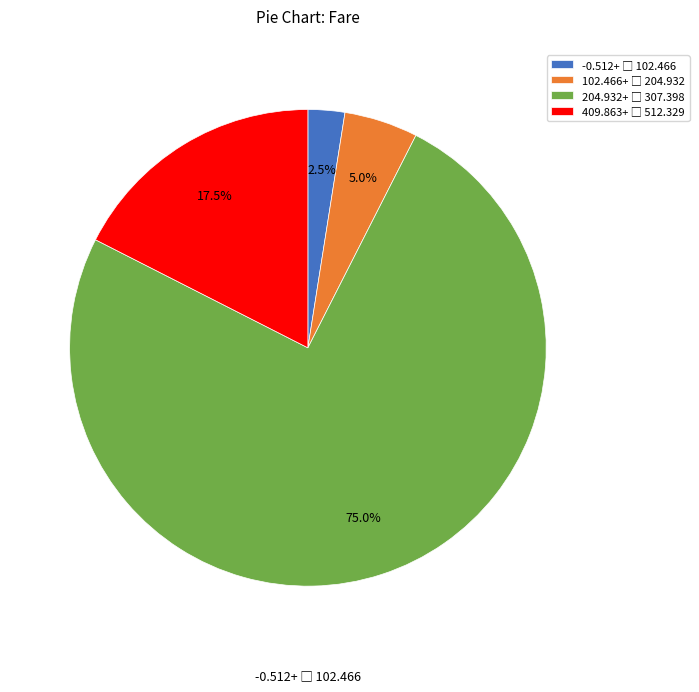

Does any single category account for the majority?

Yes